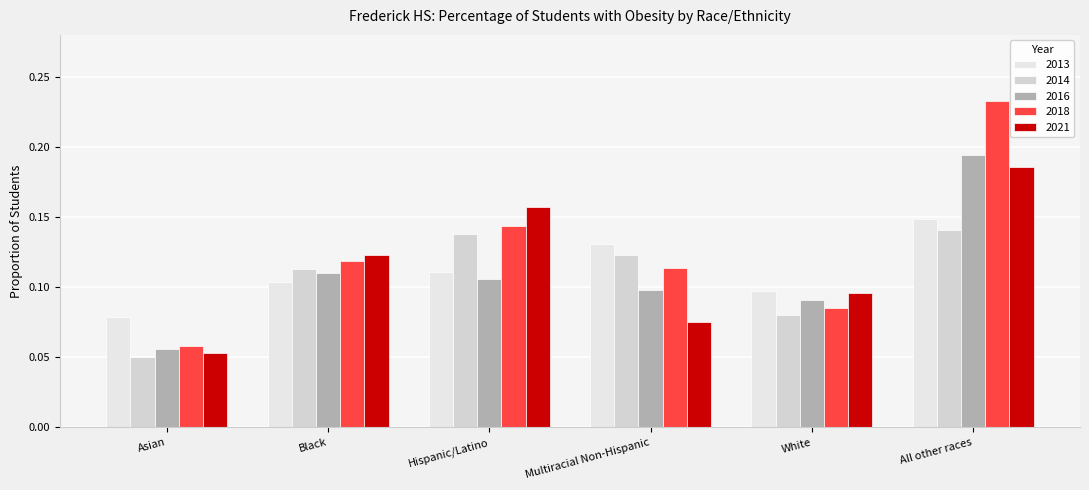

True or false: 2018 has a value of 0.1 at Asian.

True